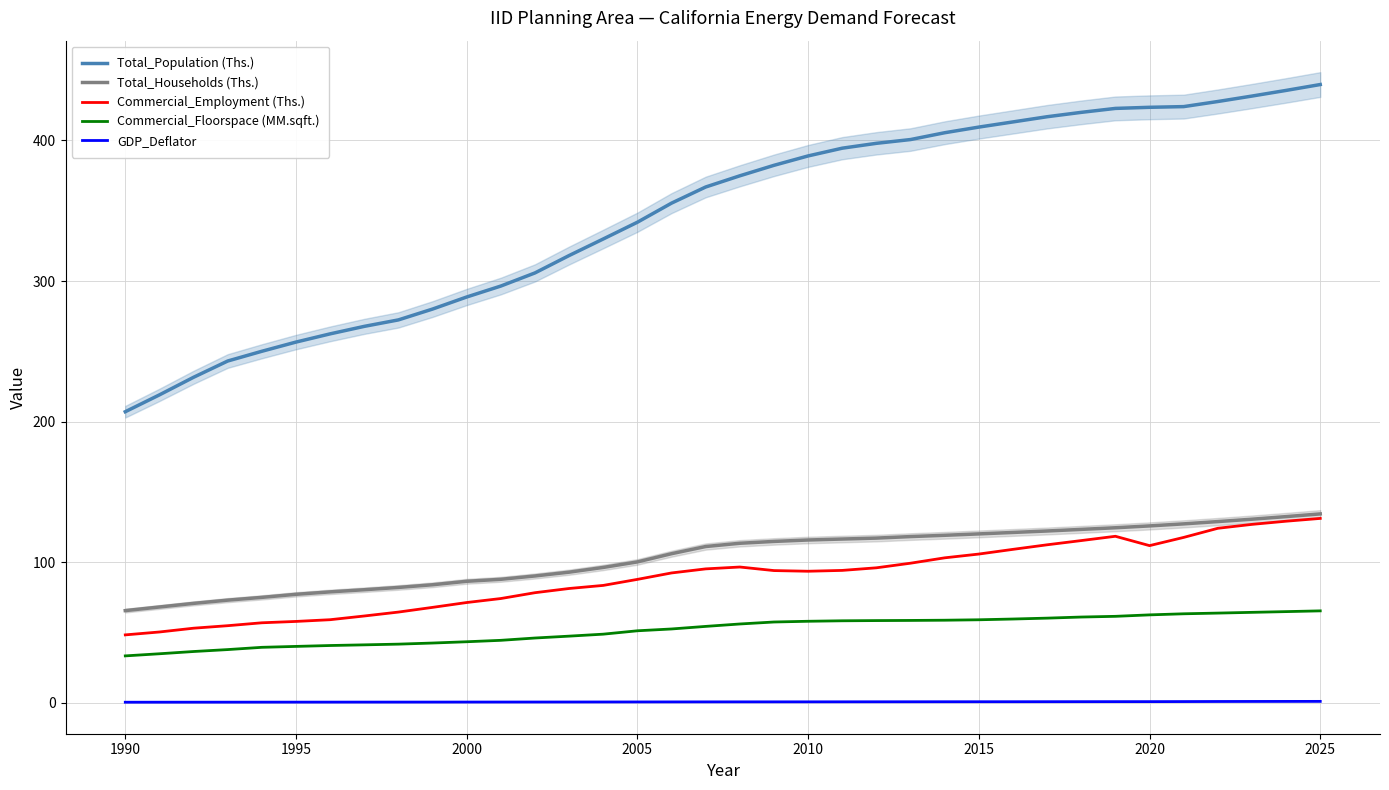

True or false: Total_Households (Ths.) and Total_Population (Ths.) intersect in this chart.

False